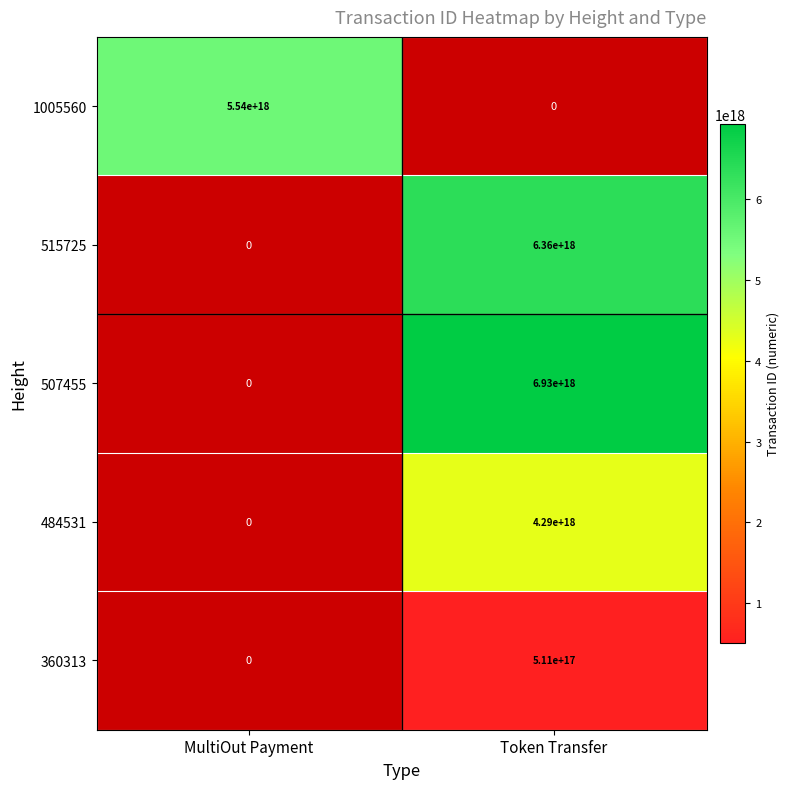

At how many categories does at least one series exceed 6823954414315033600?

1